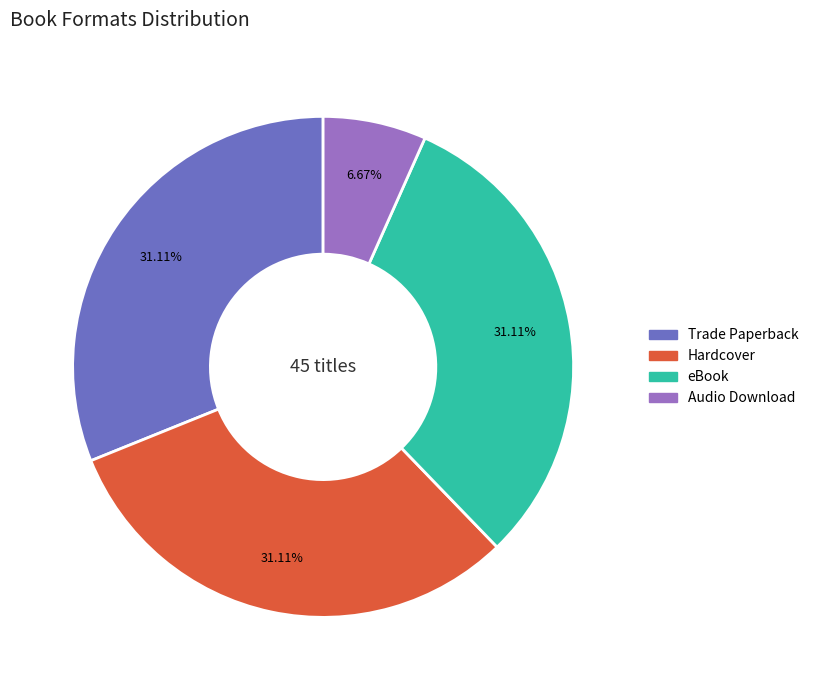

Count the number of slices in the pie.

4